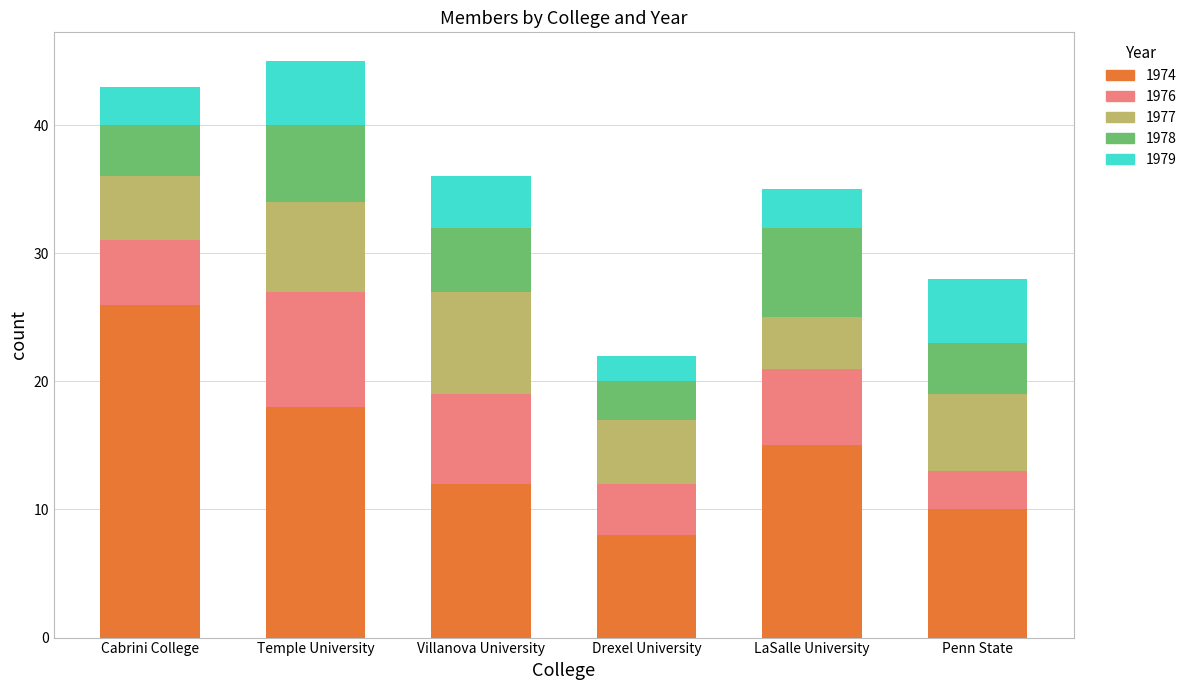

The value of 1974 at Villanova University is 12. True or false?

True